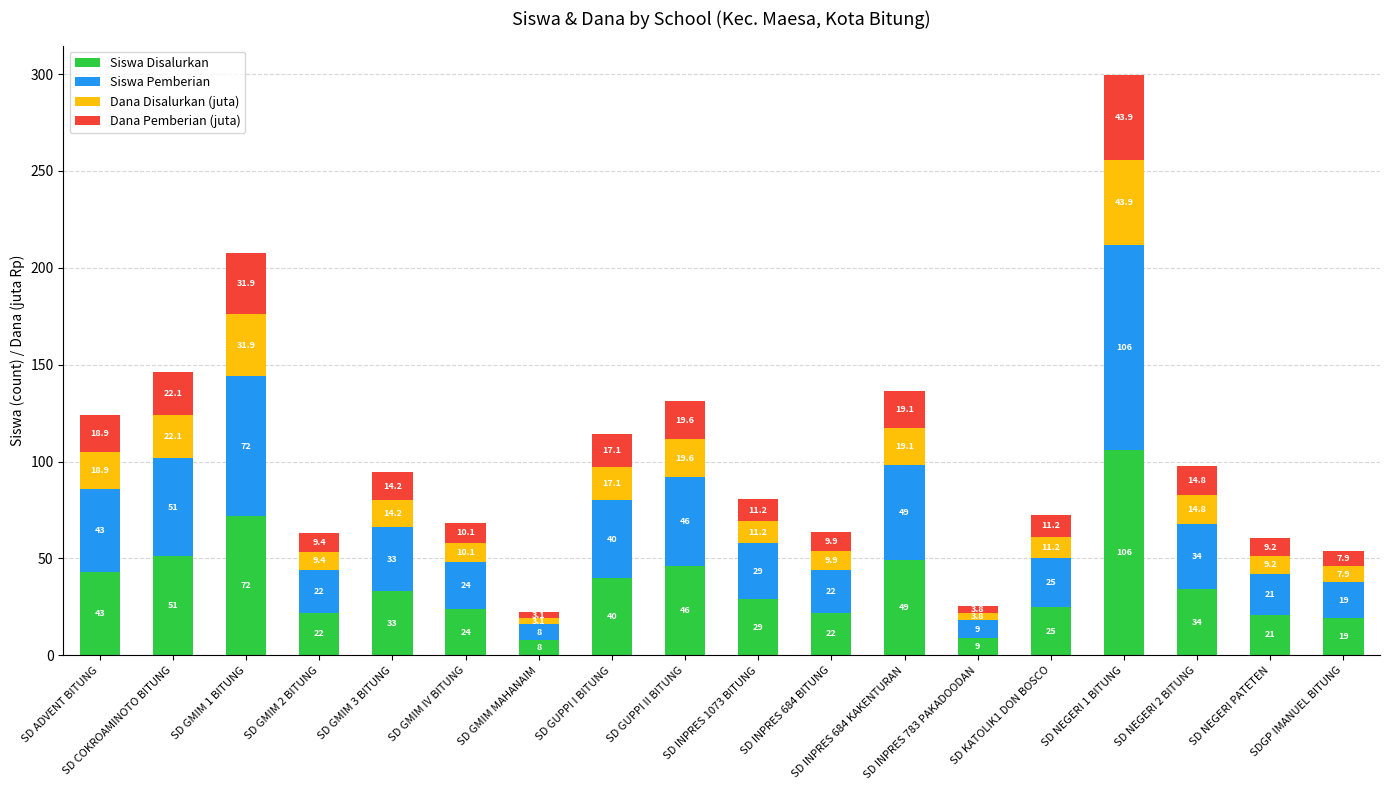

What is the sum of all Siswa Disalurkan values?

653.0